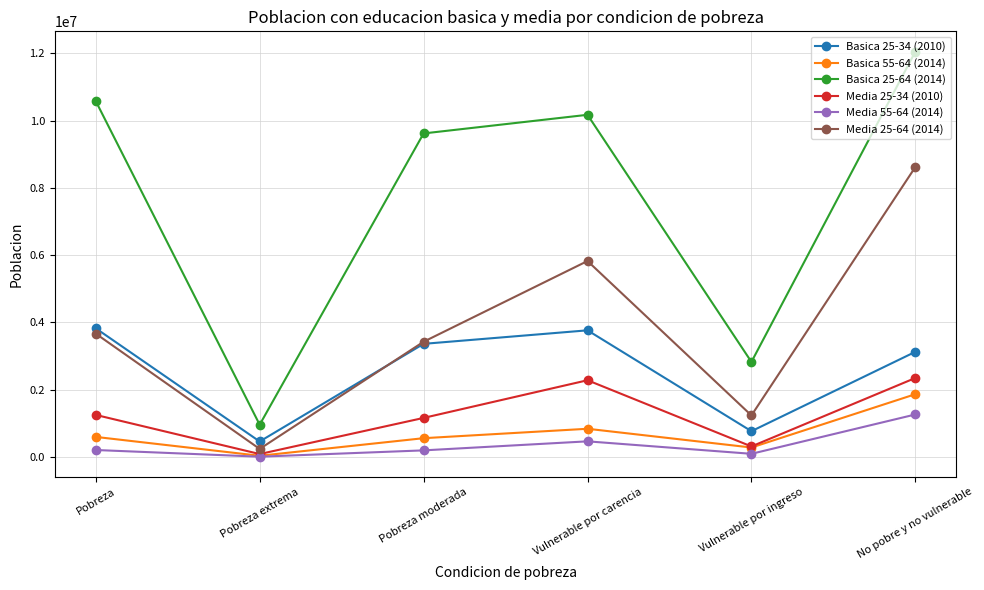

True or false: Basica 25-34 (2010) and Basica 25-64 (2014) intersect in this chart.

False